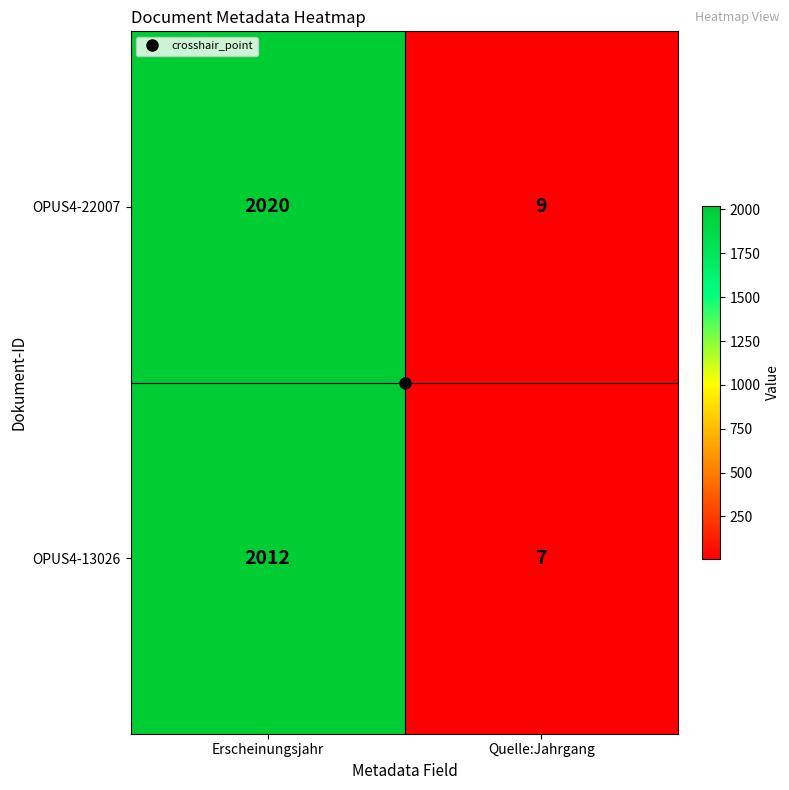

List the series in order of their overall mean, highest first.

OPUS4-22007, OPUS4-13026